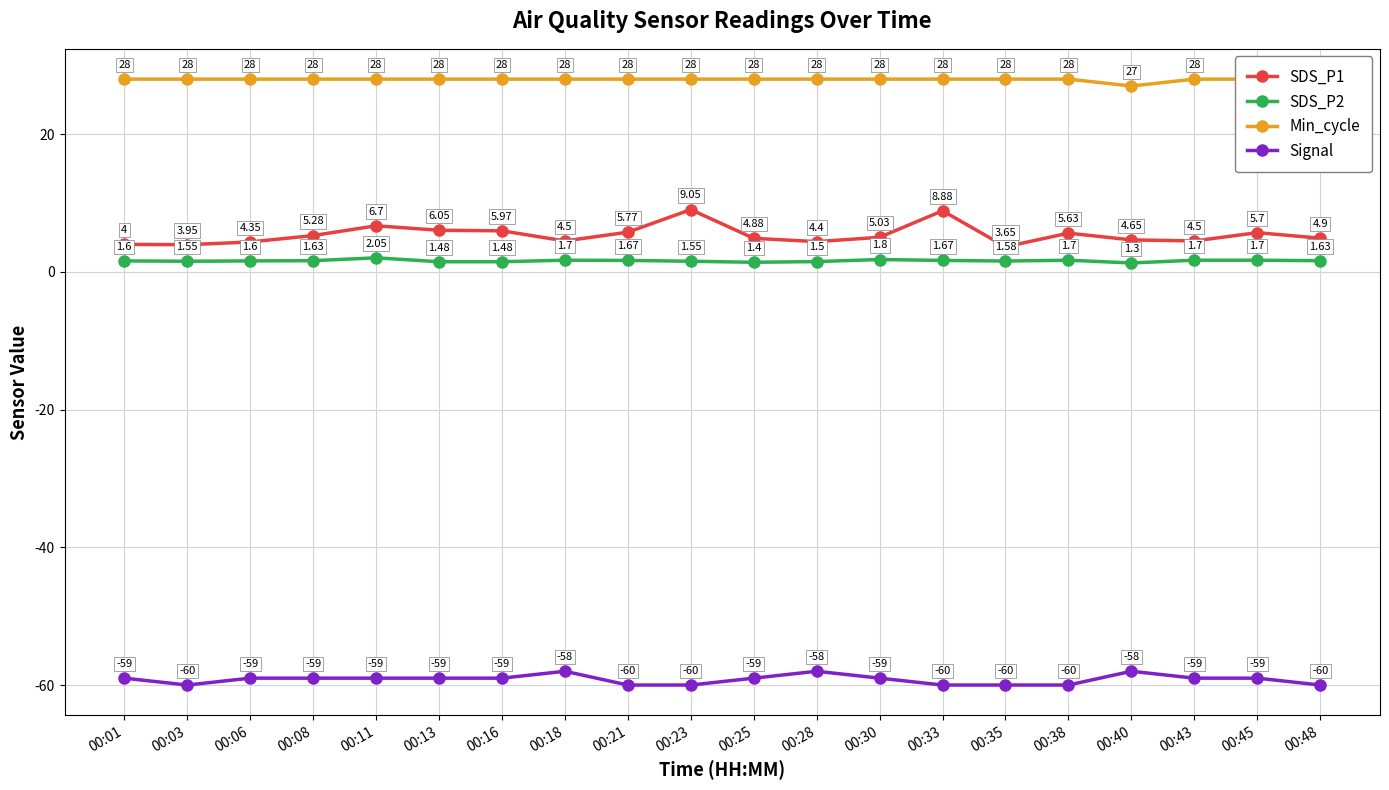

List the labels in order of SDS_P2 value, smallest first.

00:40, 00:25, 00:13, 00:16, 00:28, 00:03, 00:23, 00:35, 00:01, 00:06, 00:08, 00:48, 00:21, 00:33, 00:18, 00:38, 00:43, 00:45, 00:30, 00:11